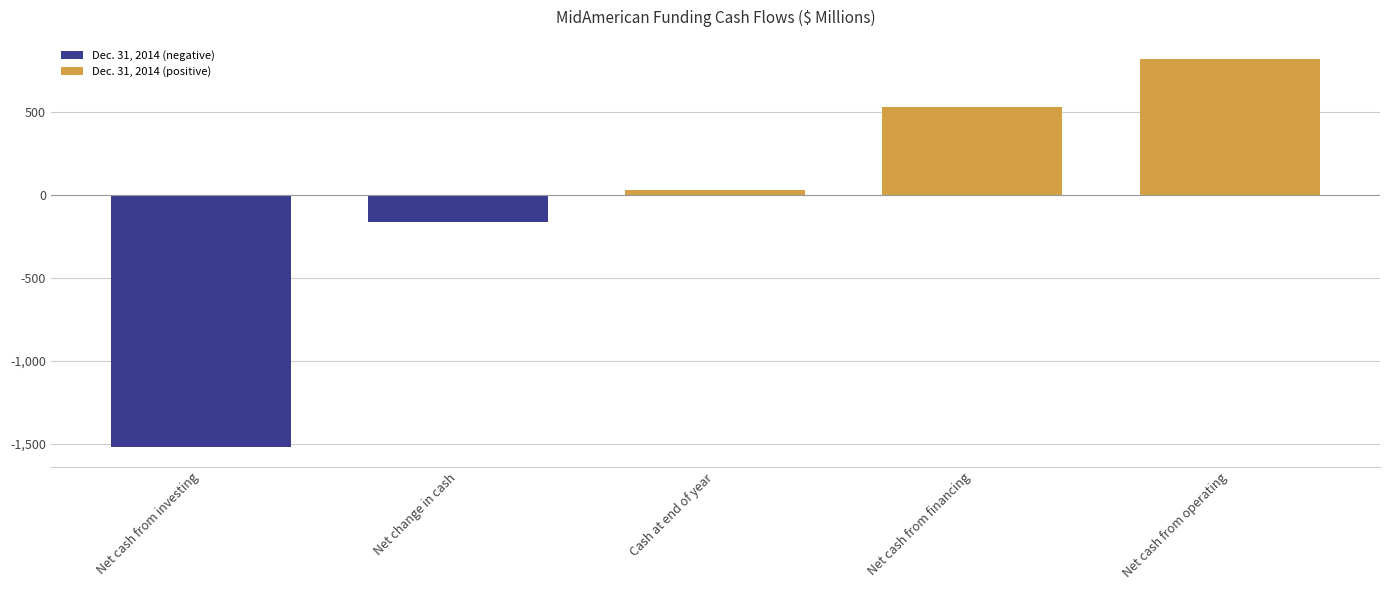

How many bars are there in total?

5